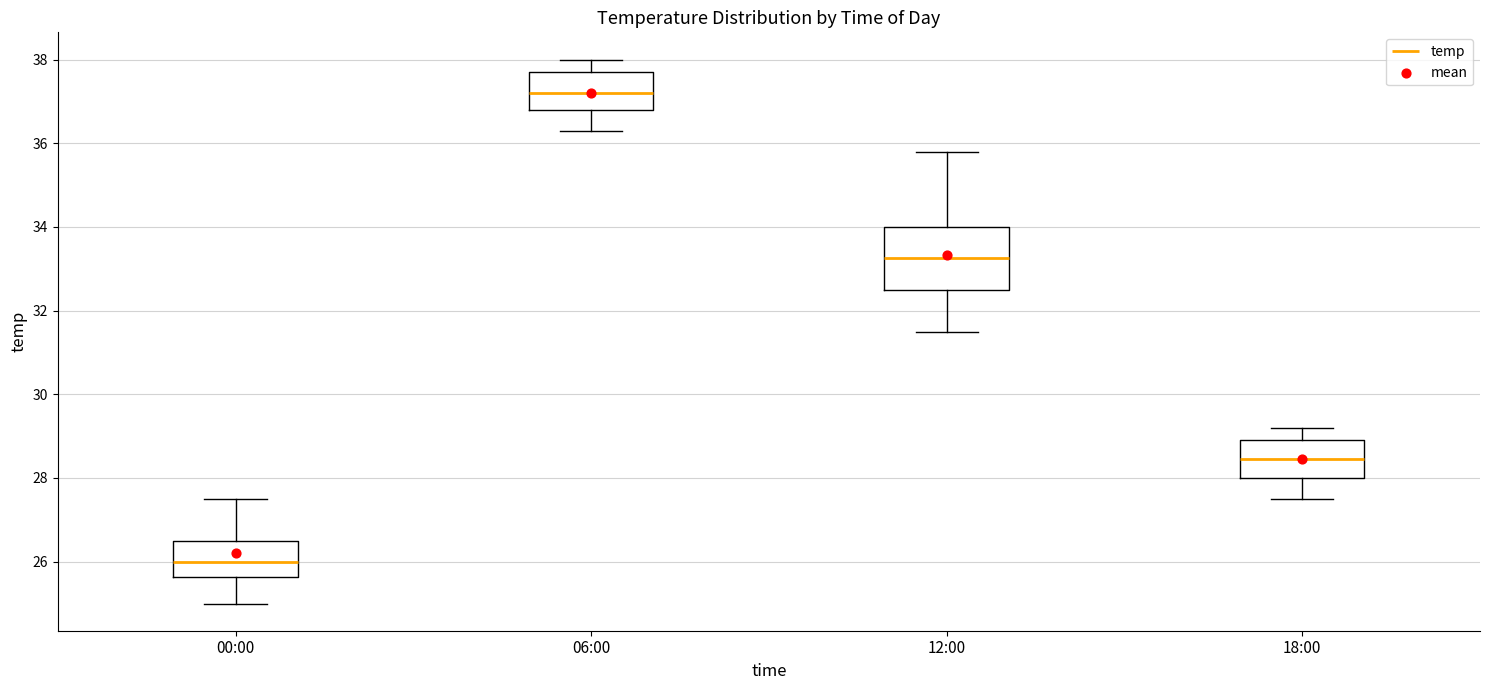

Which box has the highest median line?

06:00